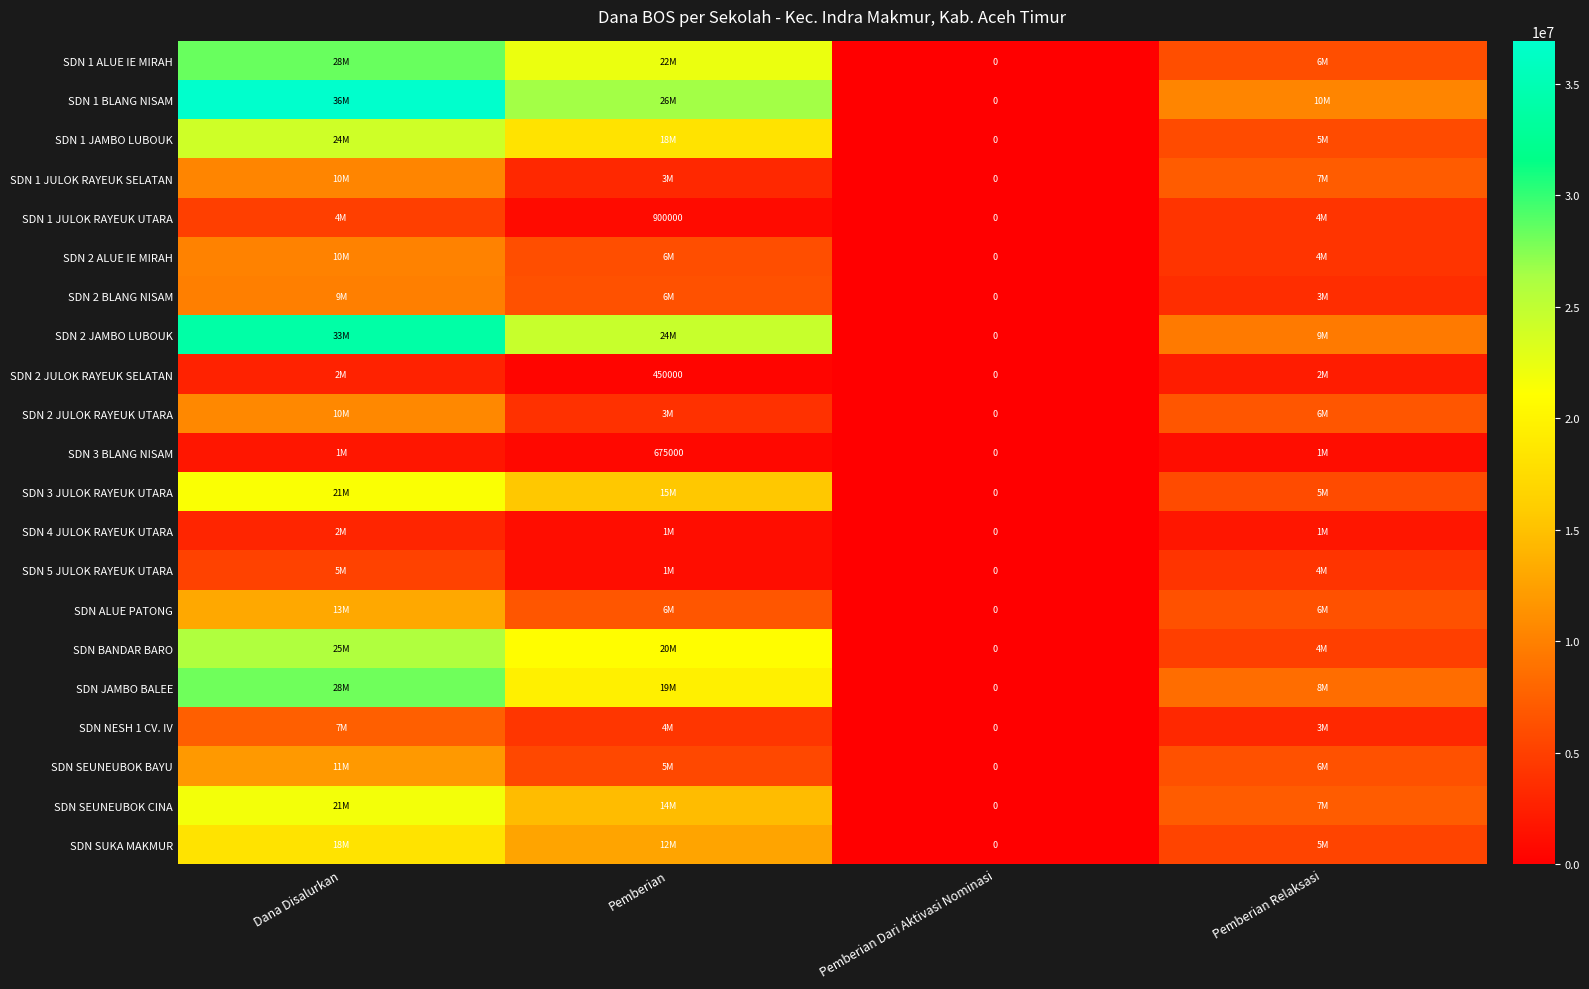

At which label is SDN 1 ALUE IE MIRAH closest to 14175000?

Pemberian